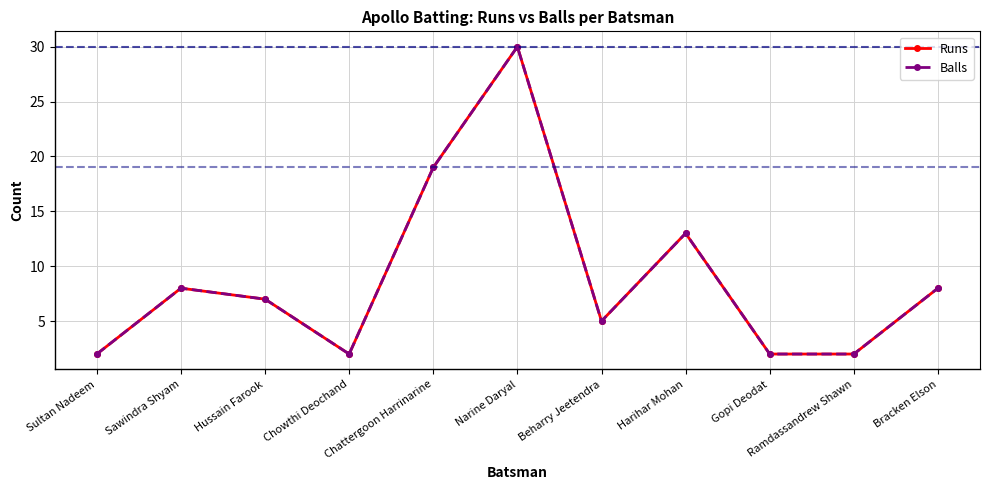

True or false: Balls and Runs cross at least once.

False